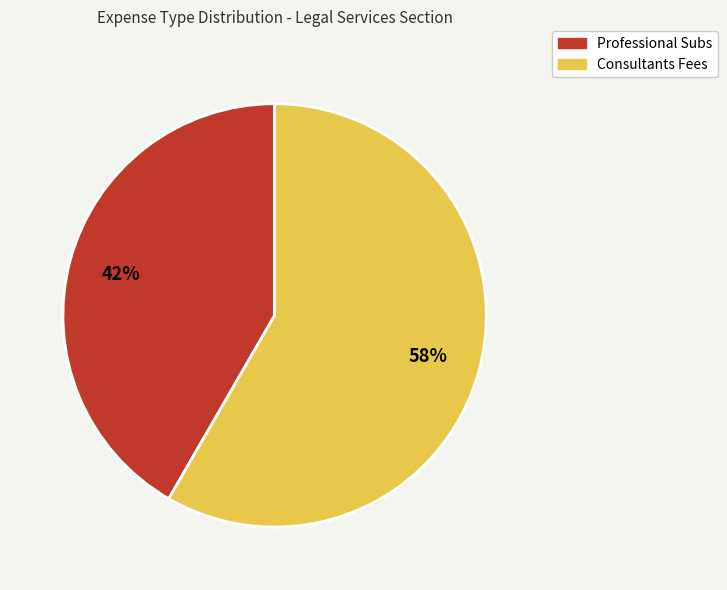

How many segments does this pie chart have?

2